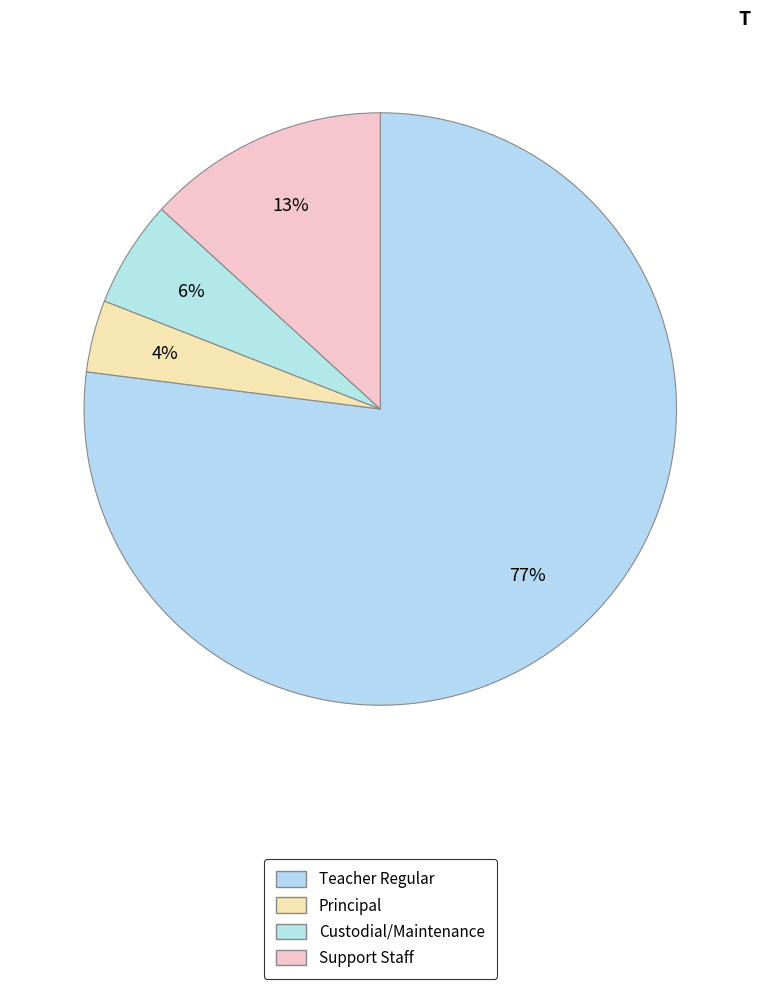

Which category has the biggest portion of the pie?

Teacher Regular